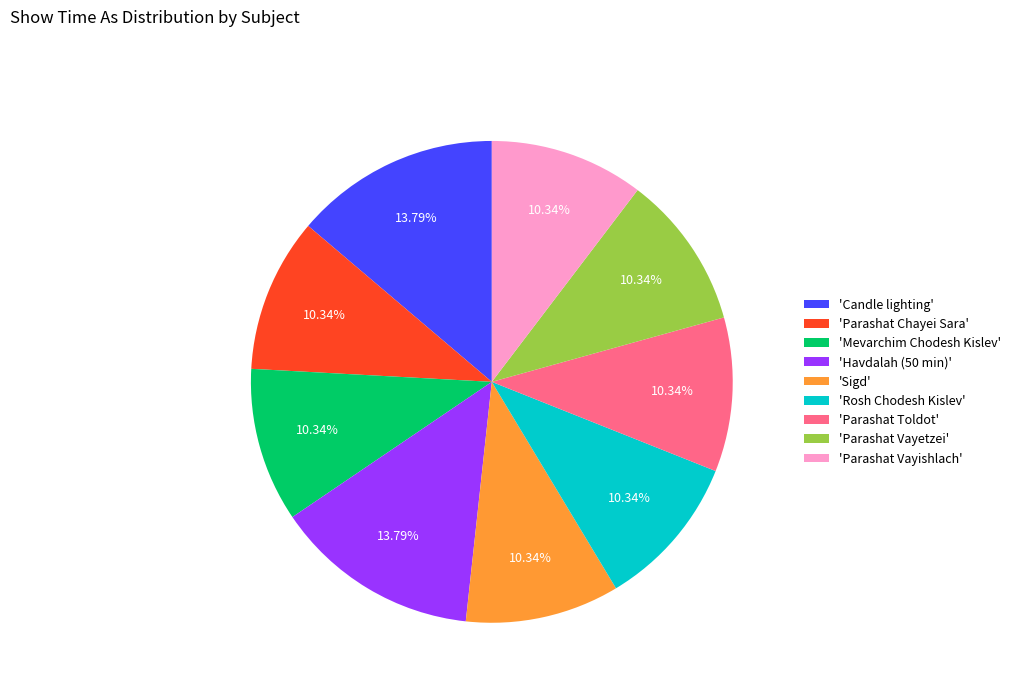

Is the sum of 'Candle lighting' and 'Rosh Chodesh Kislev' greater than half?

No